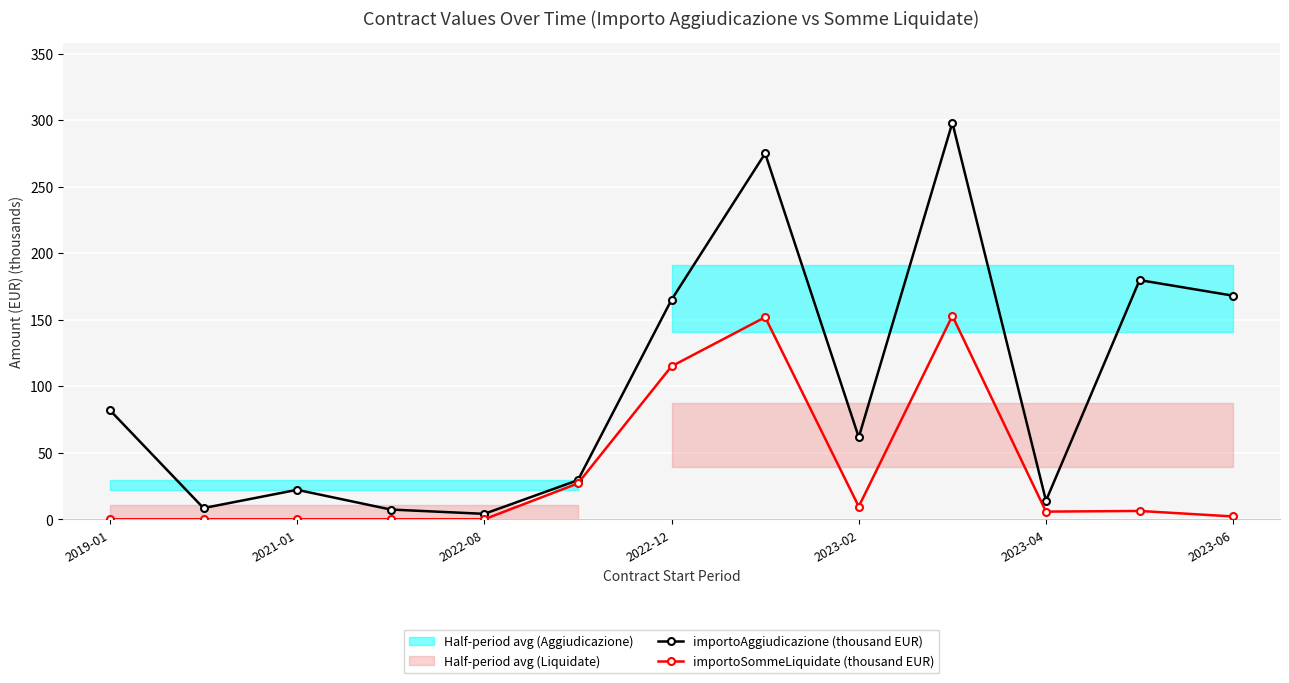

Which series has the largest range (max minus min)?

importoAggiudicazione (thousand EUR)